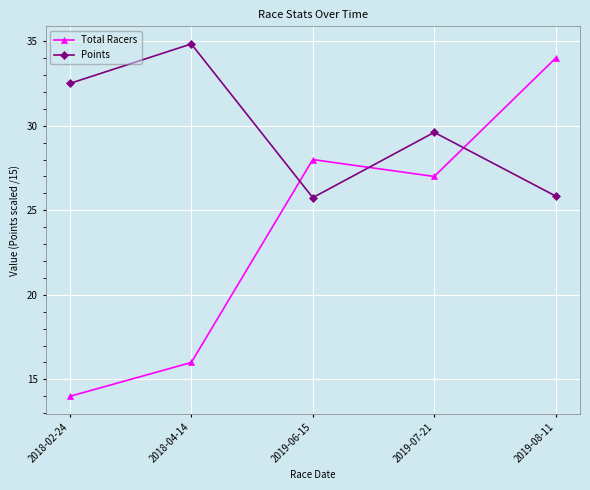

Which category has the highest value across all series?

2018-04-14